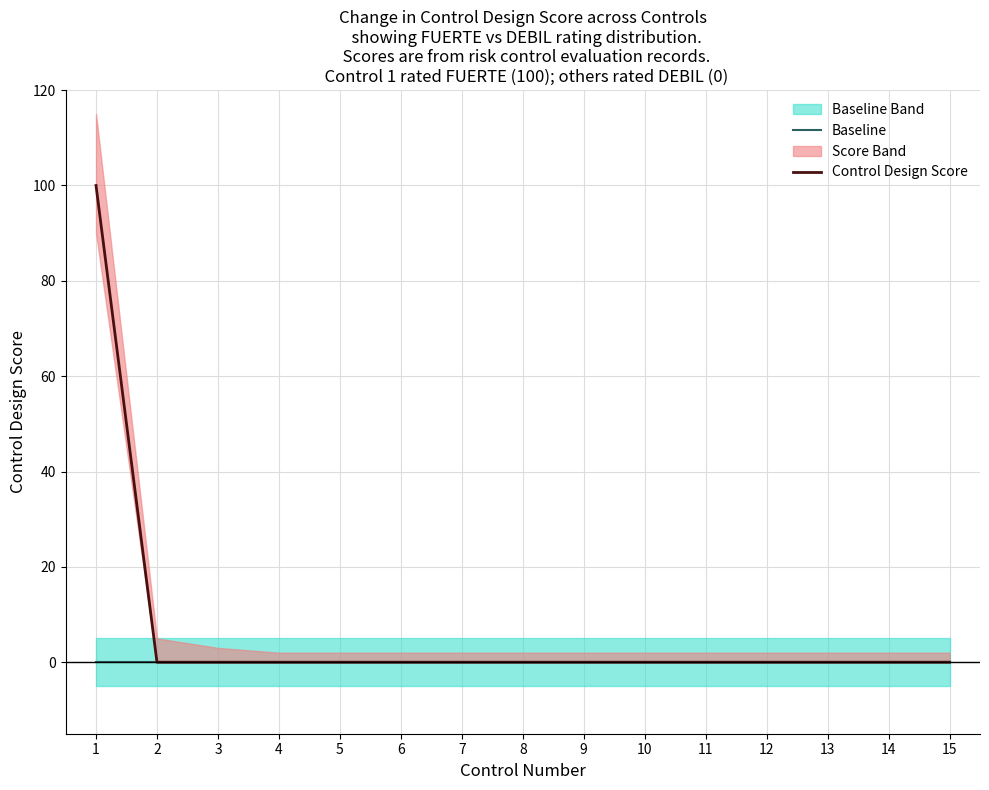

Is the value of Control Design Score at 15 greater than the value of Baseline at 7?

No